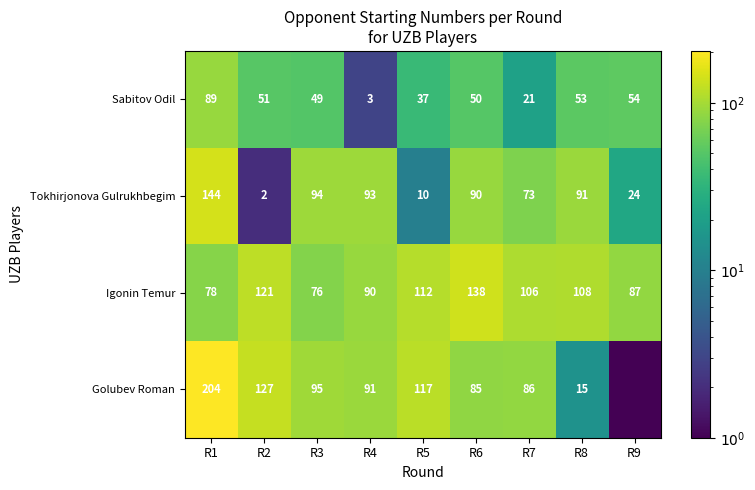

At which label does Tokhirjonova Gulrukhbegim reach its peak?

R1